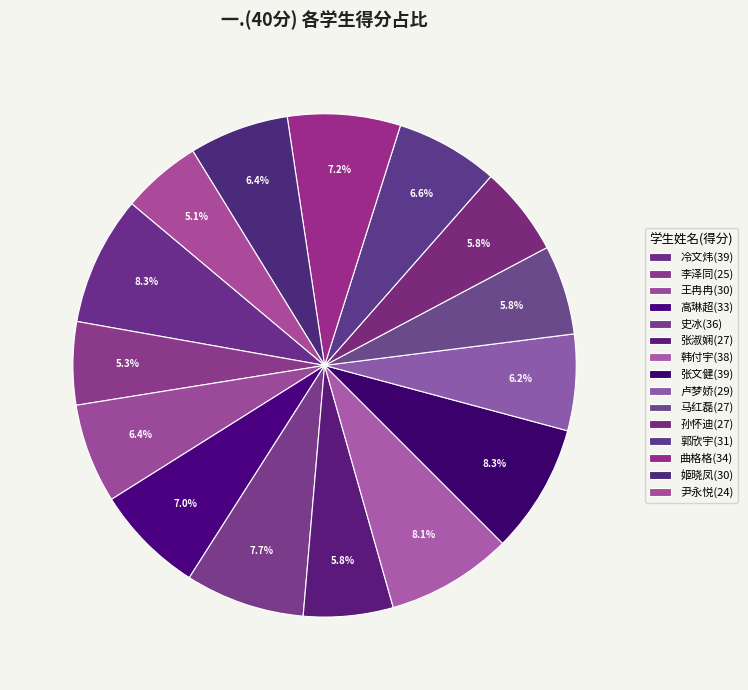

How many slices are in this pie chart?

15